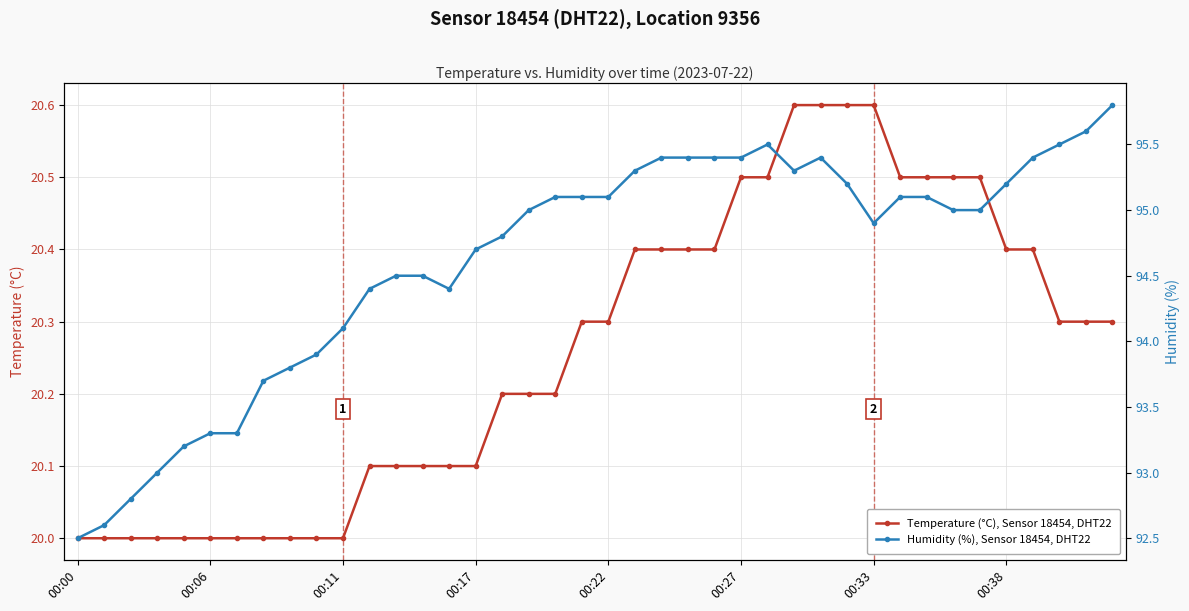

How many lines are shown in the chart?

2